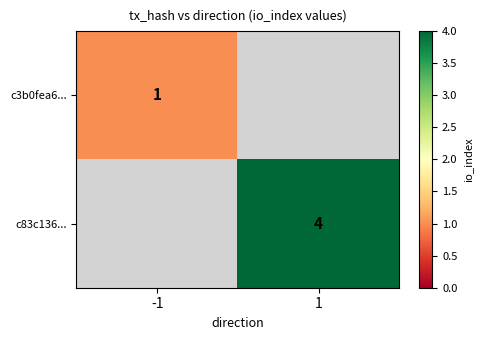

The value of c83c136... at 1 is 7. True or false?

False